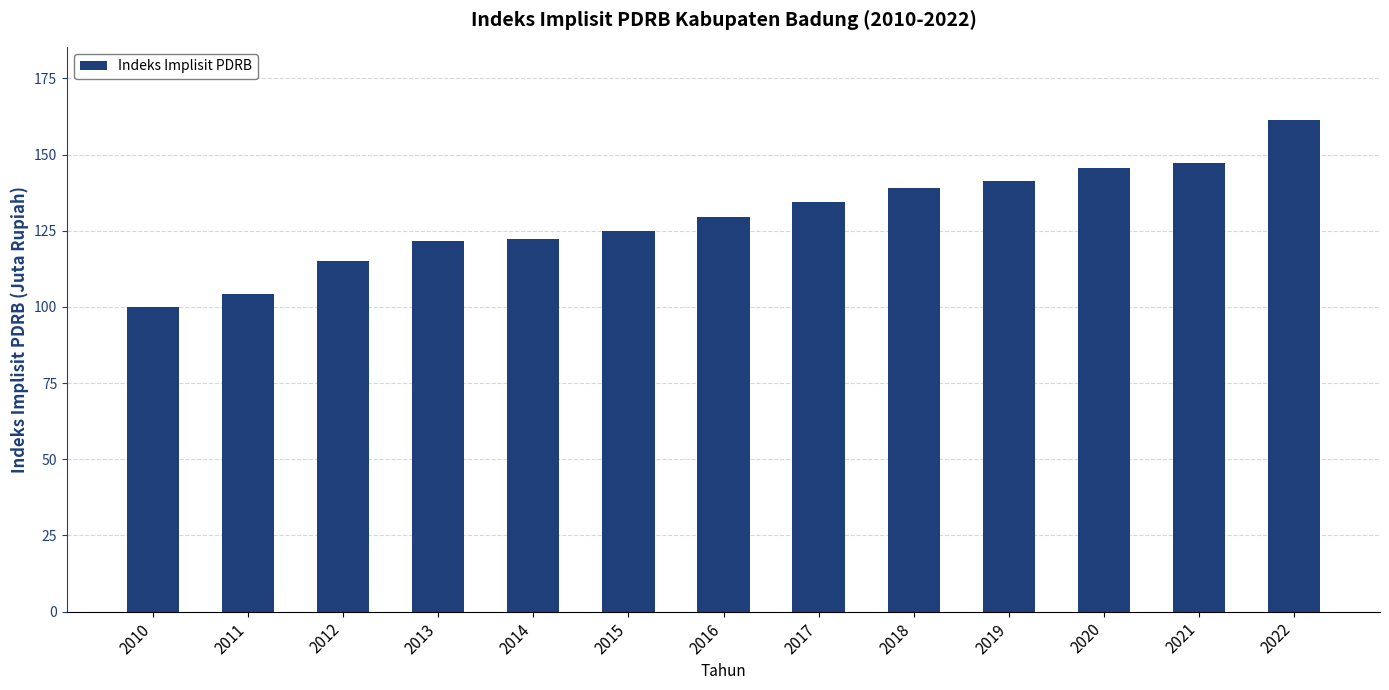

What is the sum of the values at 2015 and 2021?

272.3